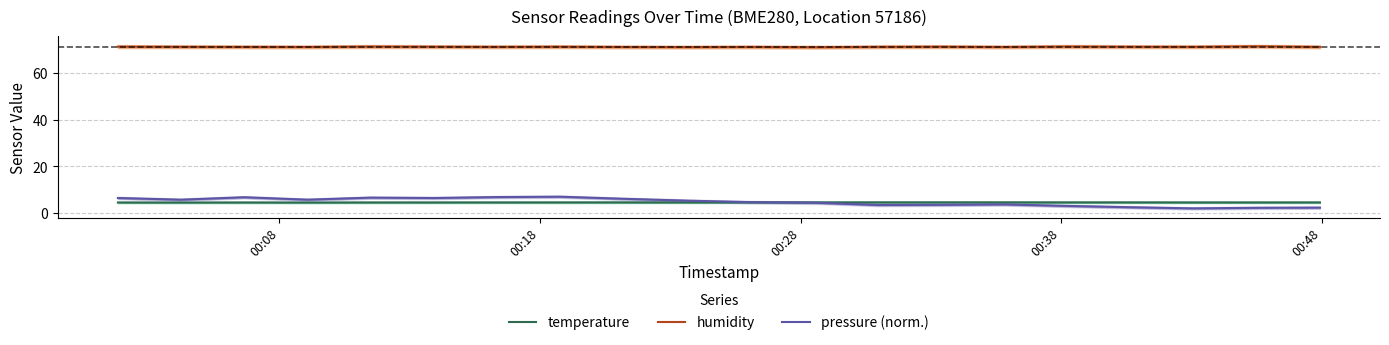

True or false: temperature has more than 2 points higher than both neighbors.

True